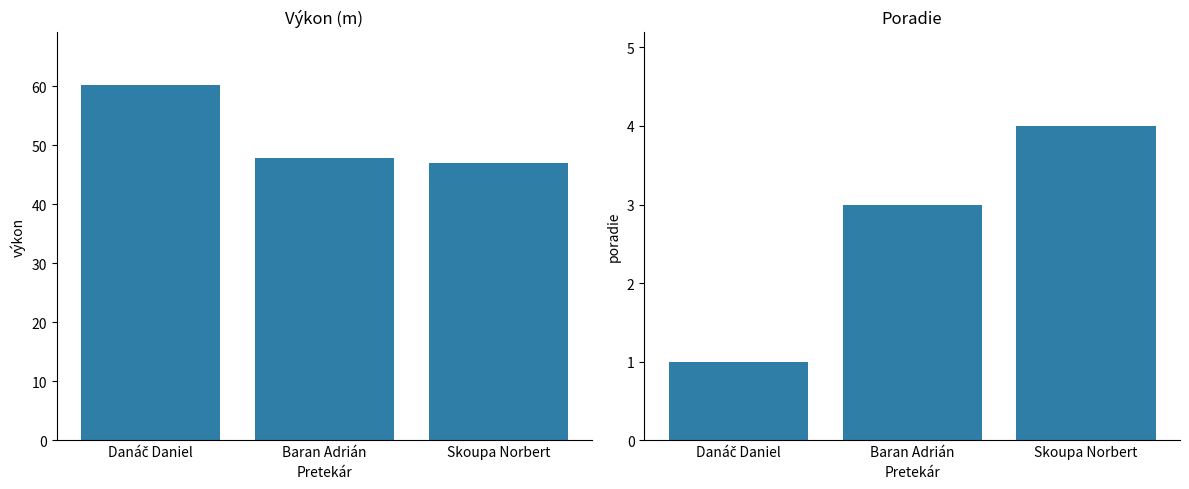

What is the value of the Výkon bar at the 3rd from the left?

46.9